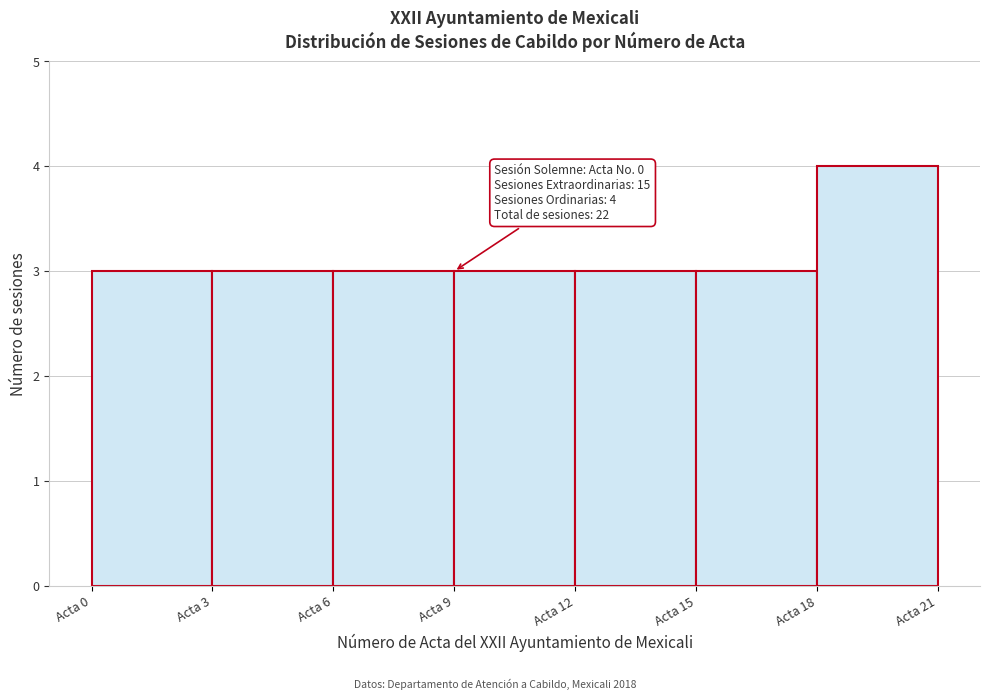

Which range on the x-axis has the tallest bar?

18 to 21